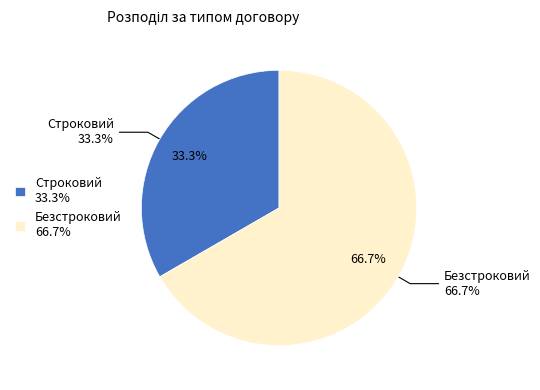

What percentage is the Безстроковий slice, to the nearest percent?

67%